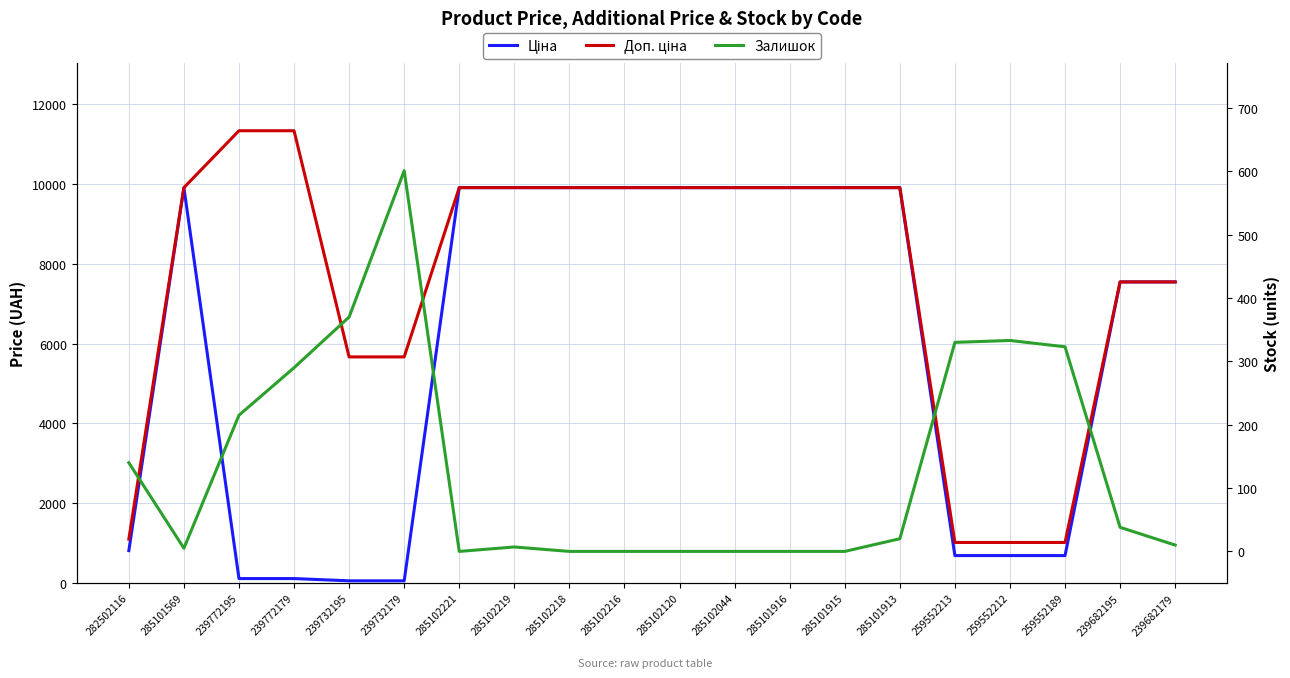

What is the sum of the Доп. ціна values at 285102120 and 239732195?

15575.5